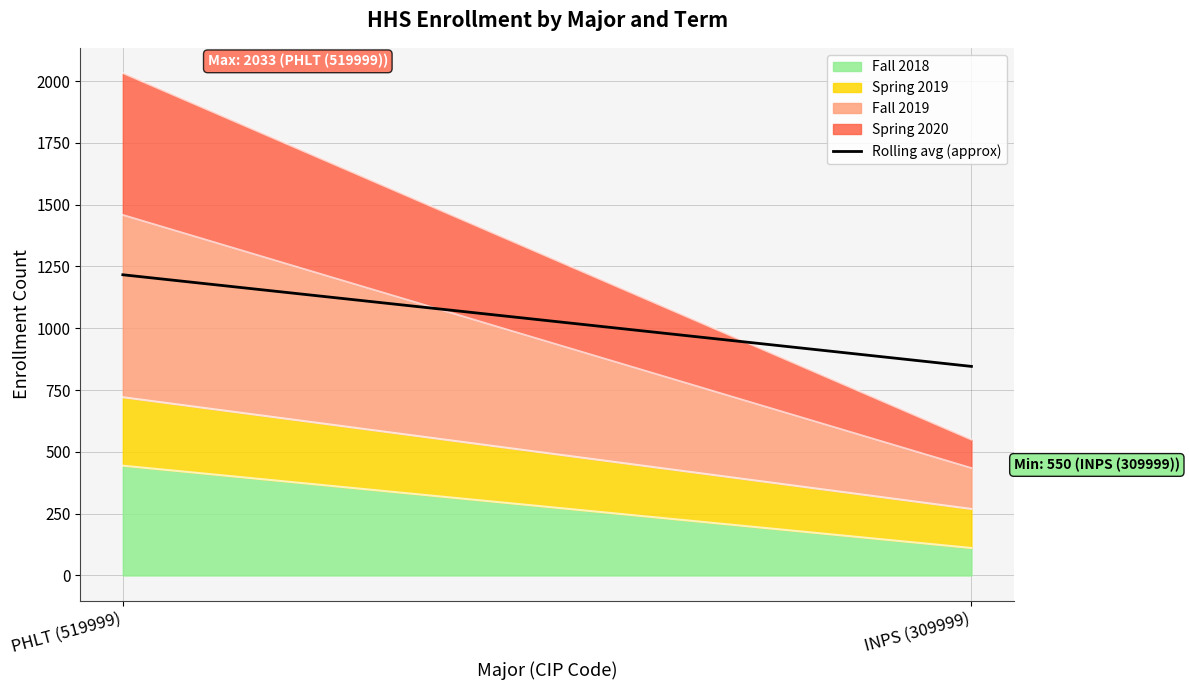

What is the label of the 2nd point from the left?

INPS (309999)